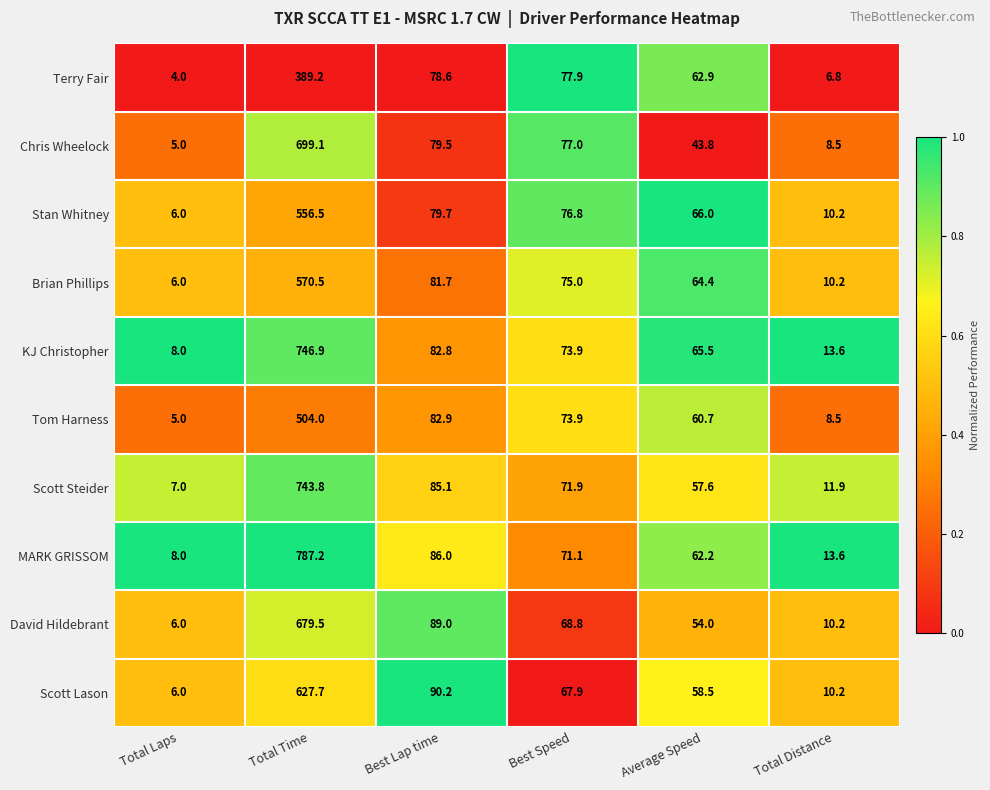

At Total Time, list the series in order from smallest to largest.

Terry Fair, Tom Harness, Stan Whitney, Brian Phillips, Scott Lason, David Hildebrant, Chris Wheelock, Scott Steider, KJ Christopher, MARK GRISSOM